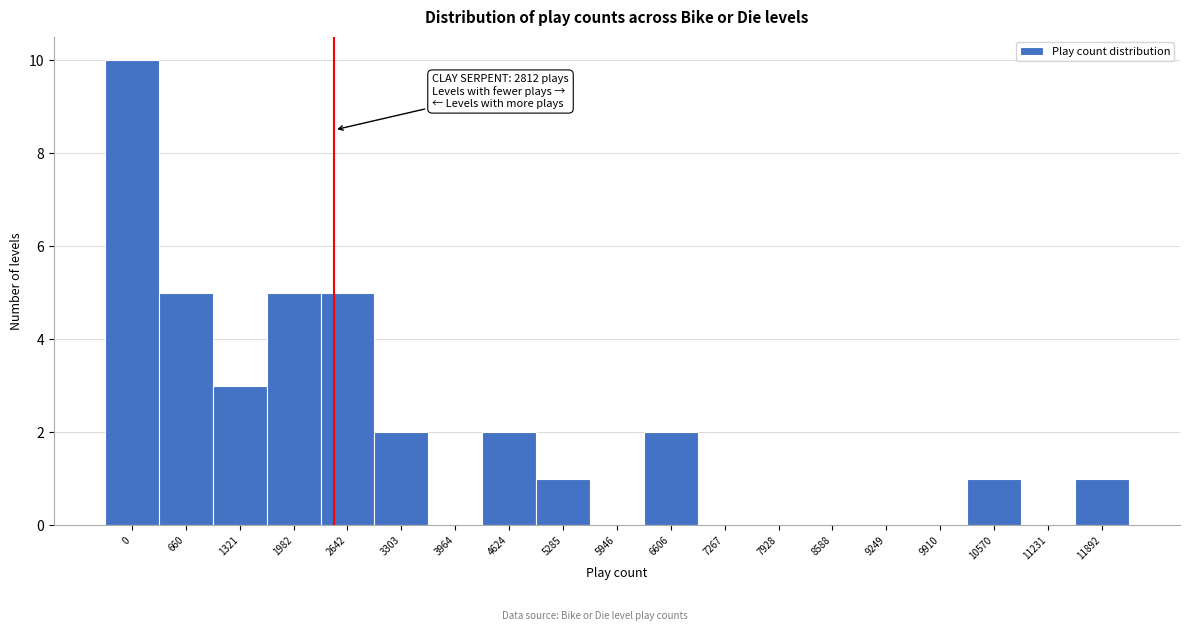

Reading left to right, extract all data points from this chart.

0=10	660=5	1321=3	1982=5	2642=5	3303=2	3964=0	4624=2	5285=1	5946=0	6606=2	7267=0	7928=0	8588=0	9249=0	9910=0	10570=1	11231=0	11892=1